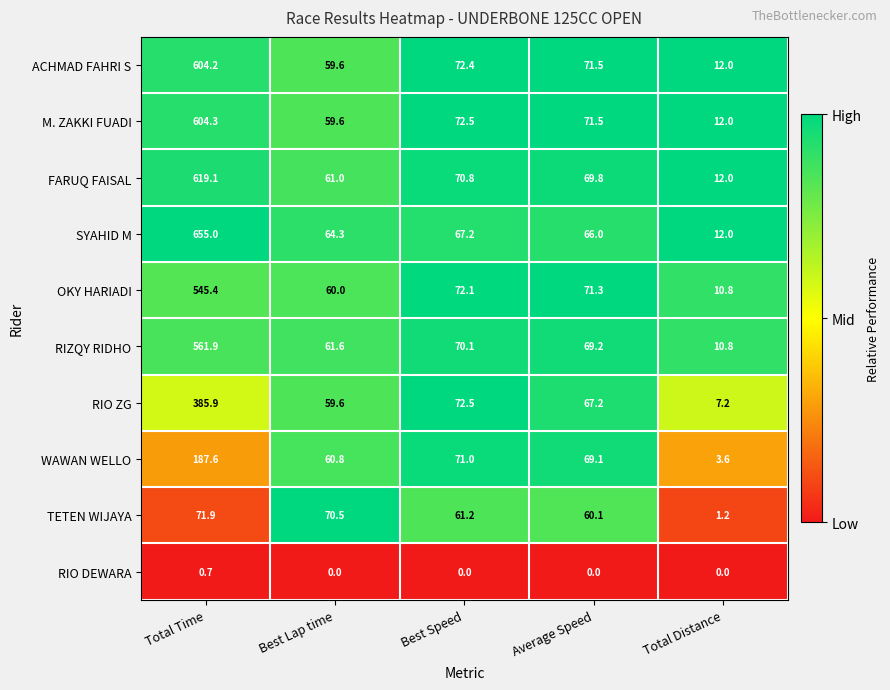

What is the spread (max minus min) of values at Total Time?

654.3